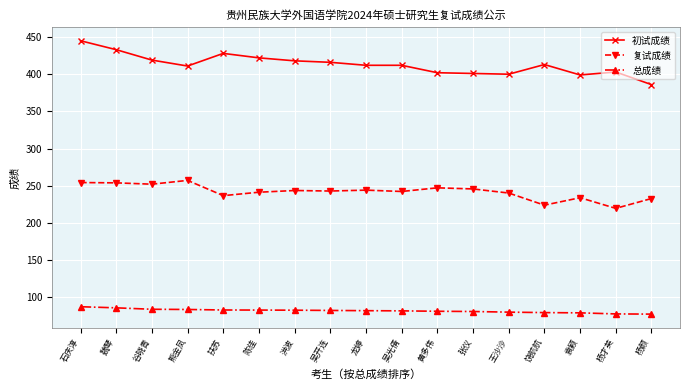

True or false: 总成绩 has a value of 135.9 at 陈佳.

False